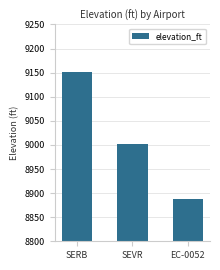

Reading left to right, what are all the values shown in this chart?

9151	9002	8888